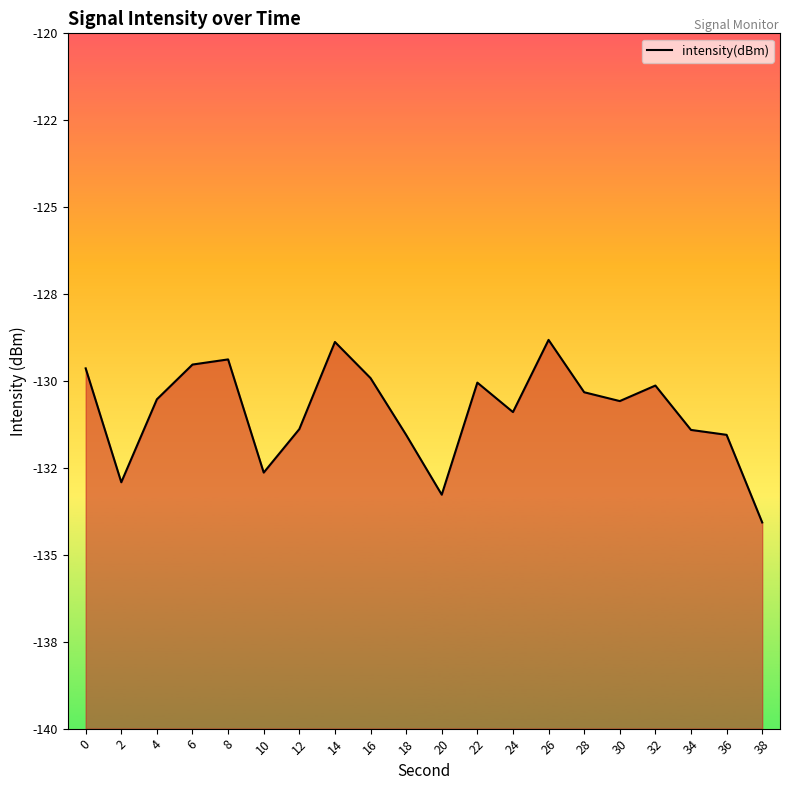

Reading right to left, list all the values displayed in this chart.

38=-134.1	36=-131.5	34=-131.4	32=-130.1	30=-130.6	28=-130.3	26=-128.8	24=-130.9	22=-130.0	20=-133.3	18=-131.5	16=-129.9	14=-128.9	12=-131.4	10=-132.6	8=-129.4	6=-129.5	4=-130.5	2=-132.9	0=-129.6